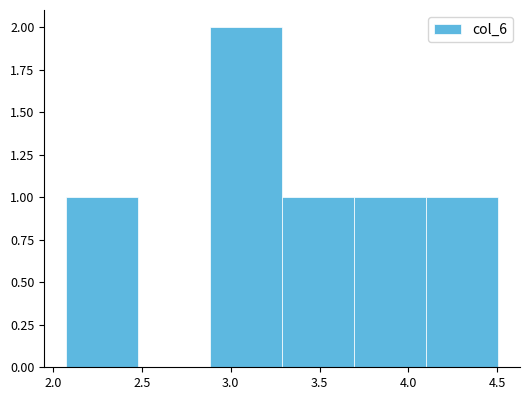

Reading left to right, transcribe this chart: for each bar, give the range it covers on the x-axis and its height. Neither the bar edges nor the heights are printed on the chart, so give them approximately, as read against the axes.

2.05 to 2.50: 1
2.50 to 2.90: 0
2.90 to 3.30: 2
3.30 to 3.70: 1
3.70 to 4.10: 1
4.10 to 4.50: 1